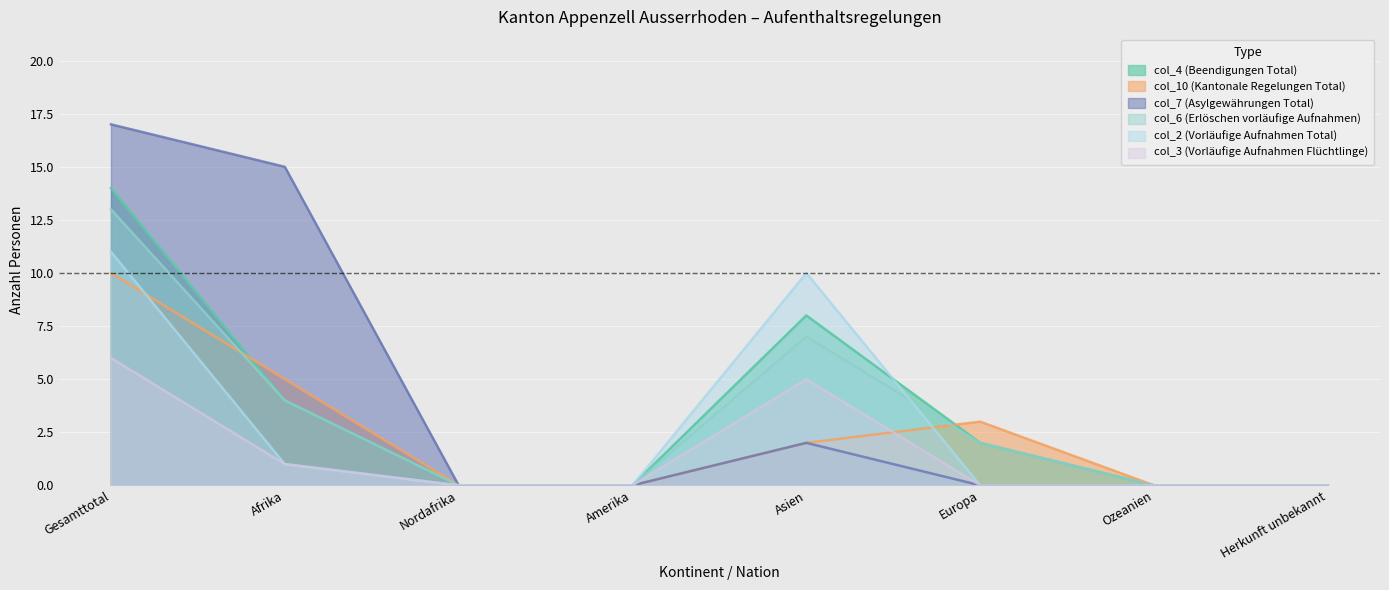

True or false: col_6 (Erlöschen vorläufige Aufnahmen) and col_4 (Beendigungen Total) cross at least once.

False